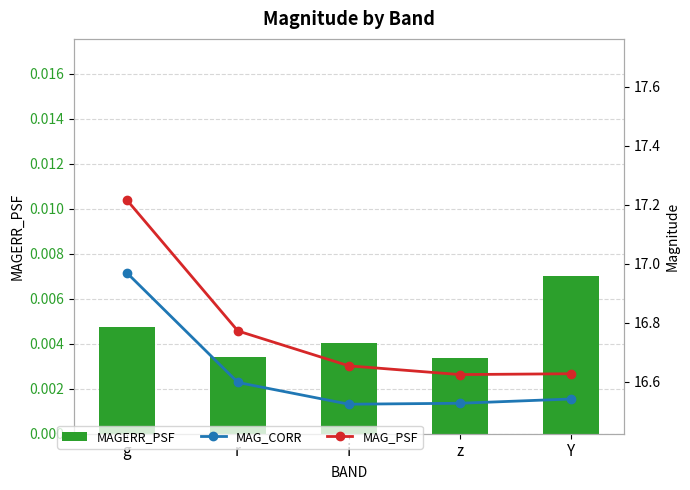

Rank the series at r from highest to lowest value.

MAG_PSF, MAG_CORR, MAGERR_PSF